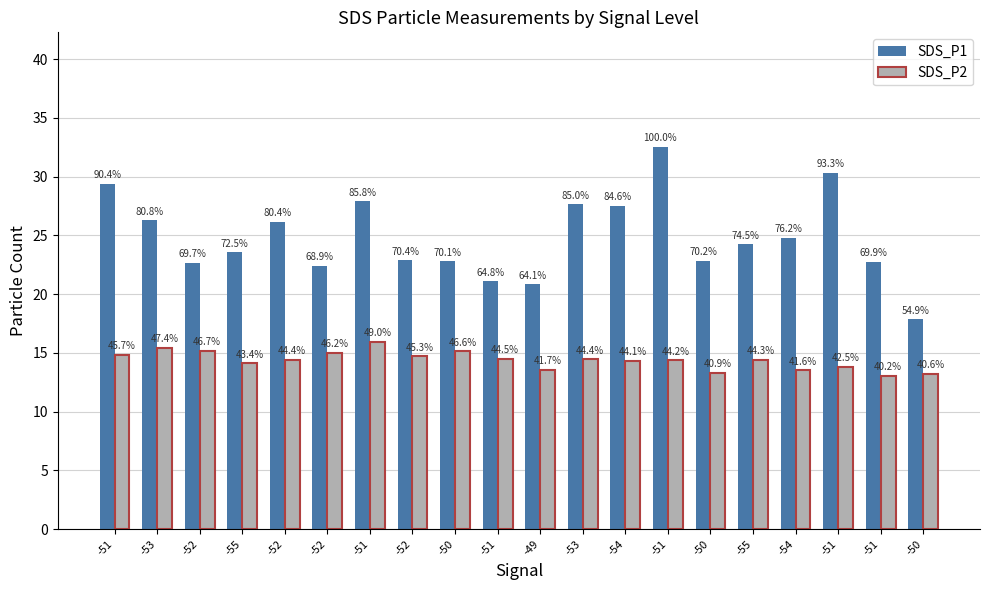

How many groups of bars are there?

20